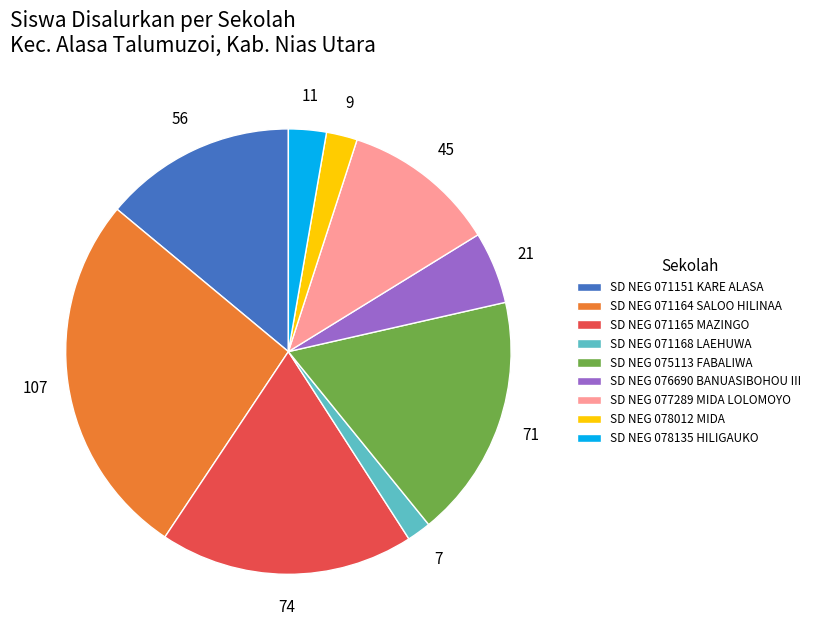

Combined, do SD NEG 071164 SALOO HILINAA and SD NEG 071165 MAZINGO account for over 50%?

No